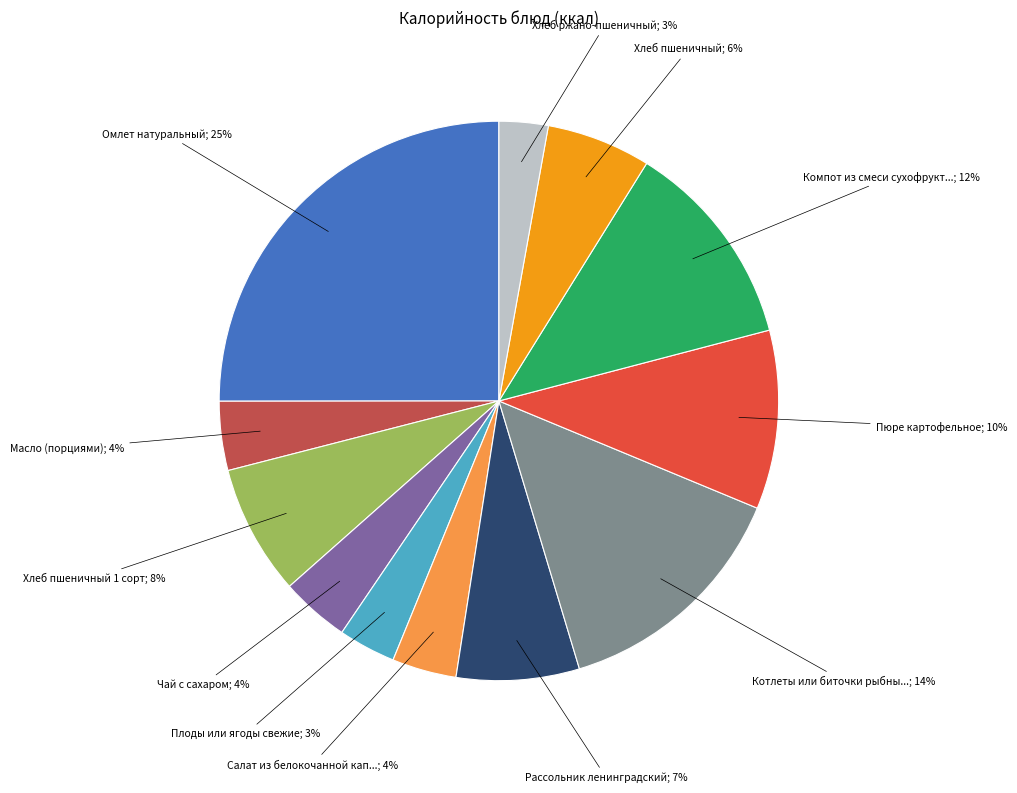

Is there any slice that represents more than half of the pie?

No